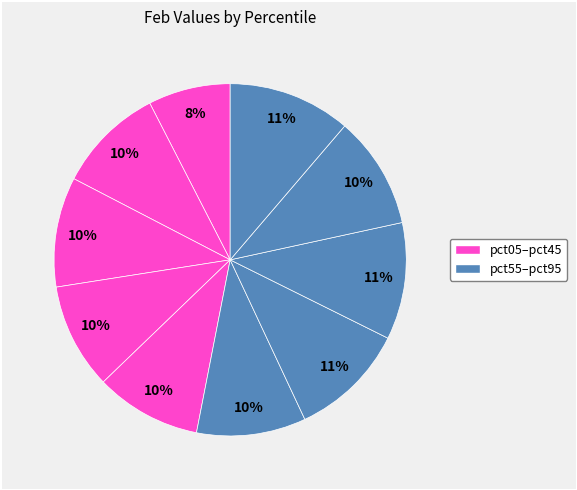

How many segments does this pie chart have?

10